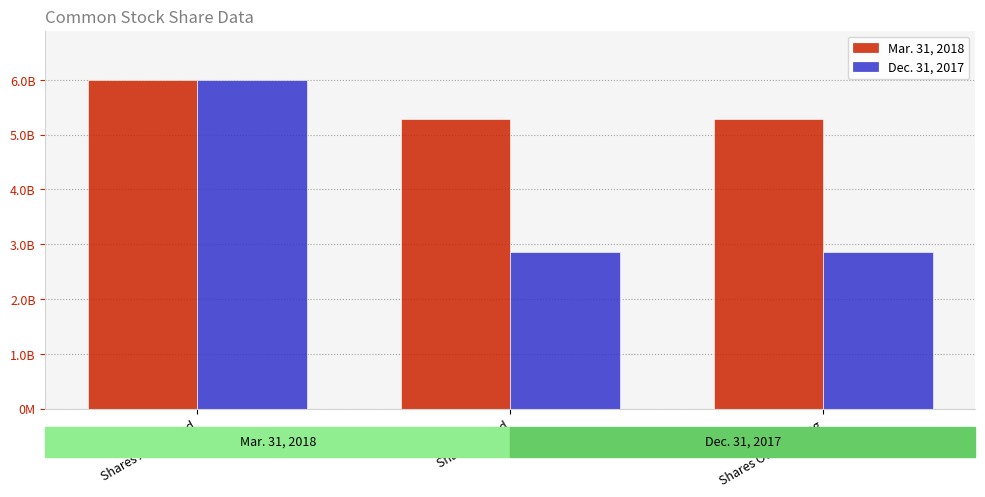

What are all the series names shown in the legend?

Mar. 31, 2018, Dec. 31, 2017